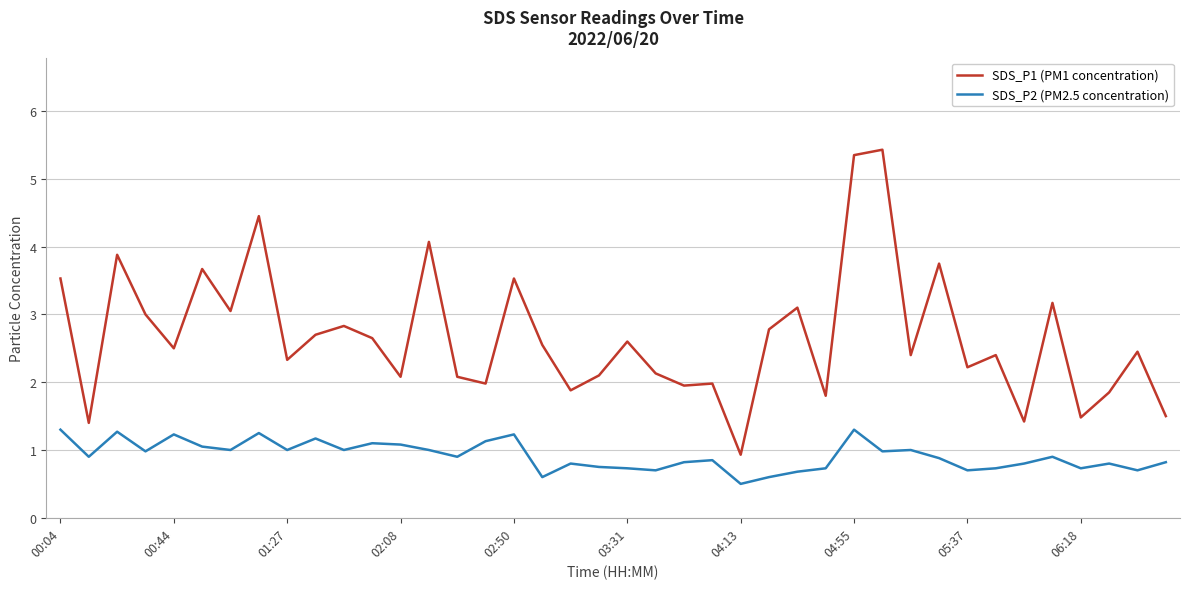

Which series has the widest spread of values?

SDS_P1 (PM1 concentration)